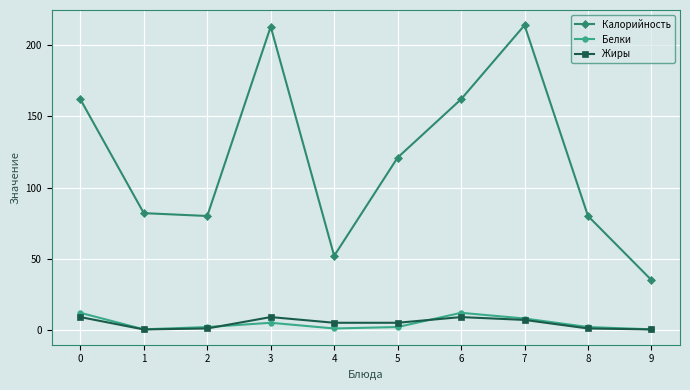

What is the total value across all series at 9?

35.7